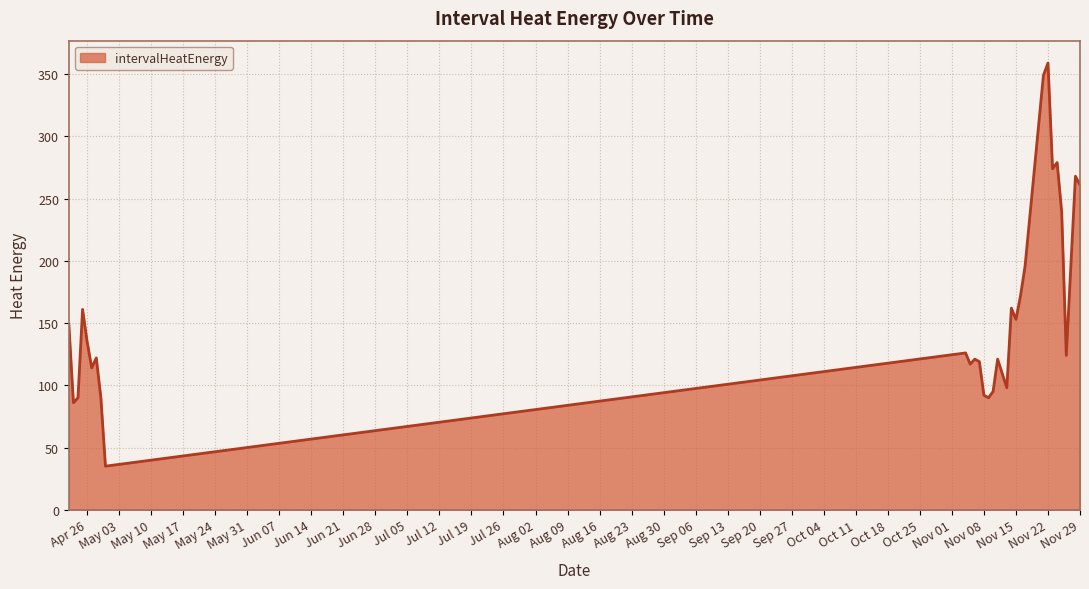

What is the difference between the maximum and minimum values?

324